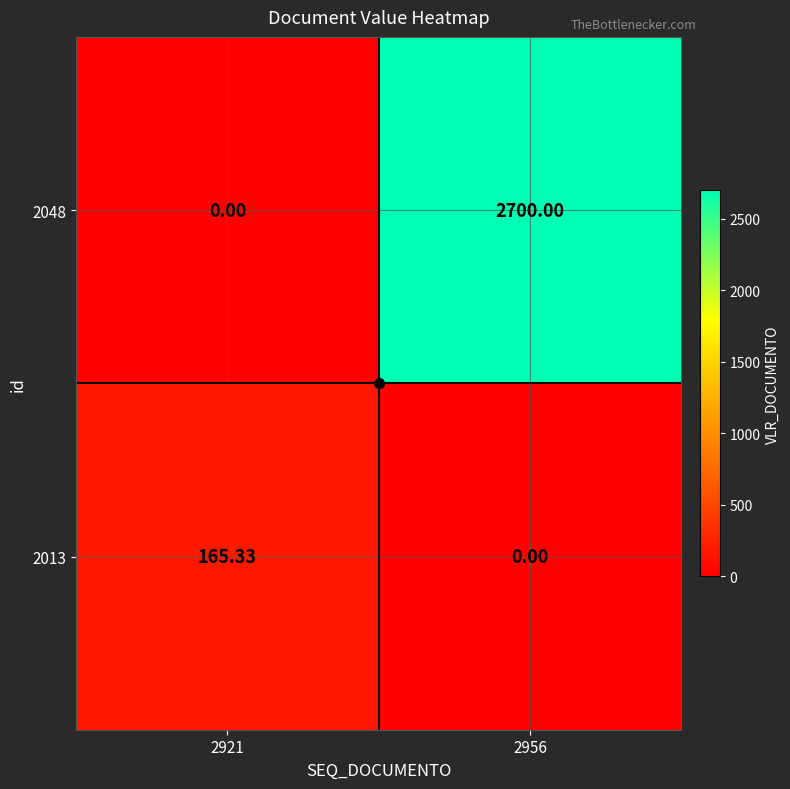

Rank the series by their average value, from highest to lowest.

2048, 2013